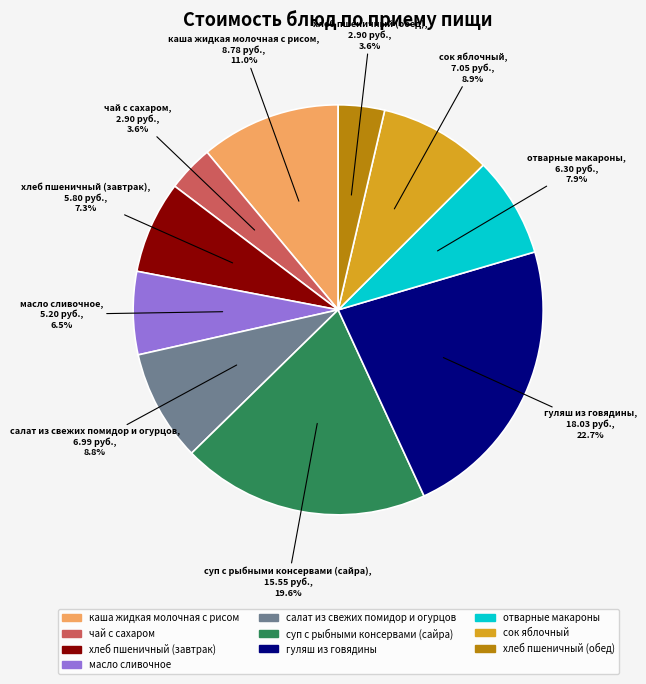

How much of the chart is everything except гуляш из говядины?

77.3%